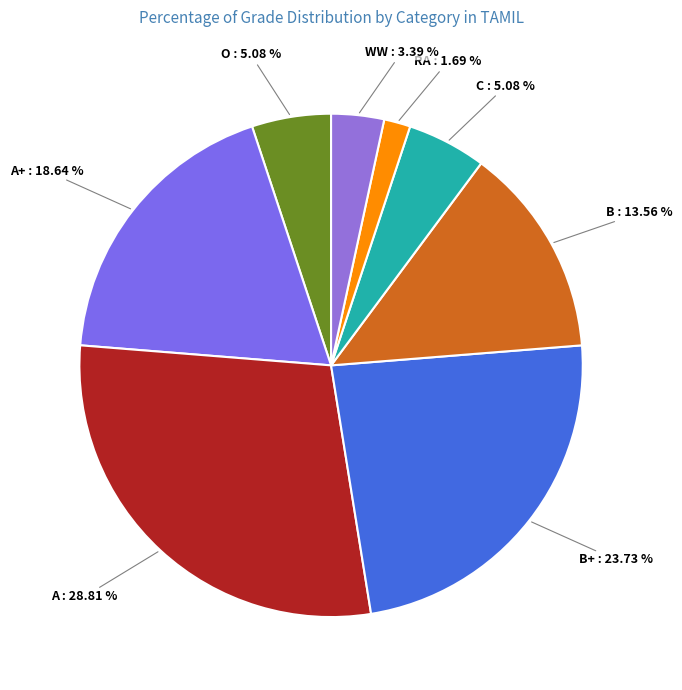

Count the number of slices in the pie.

8